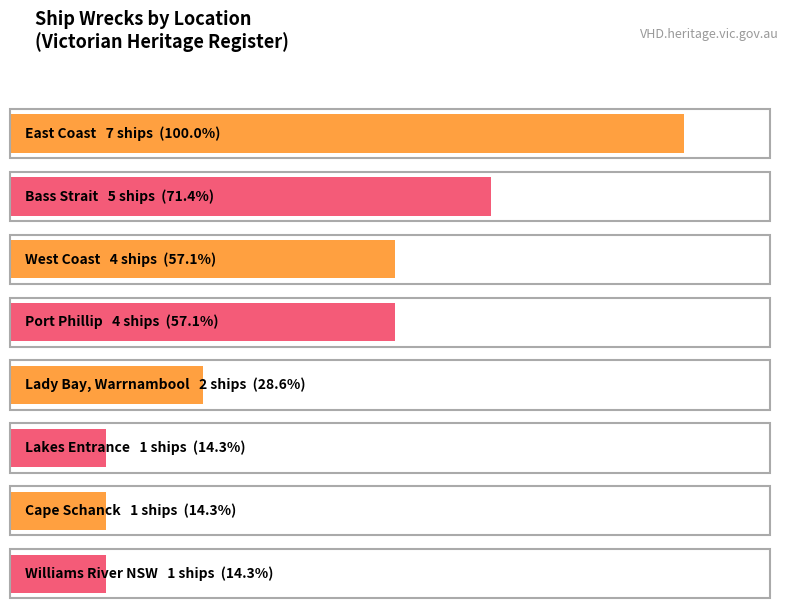

Is it true that the value at Corner Inlet is 3?

False